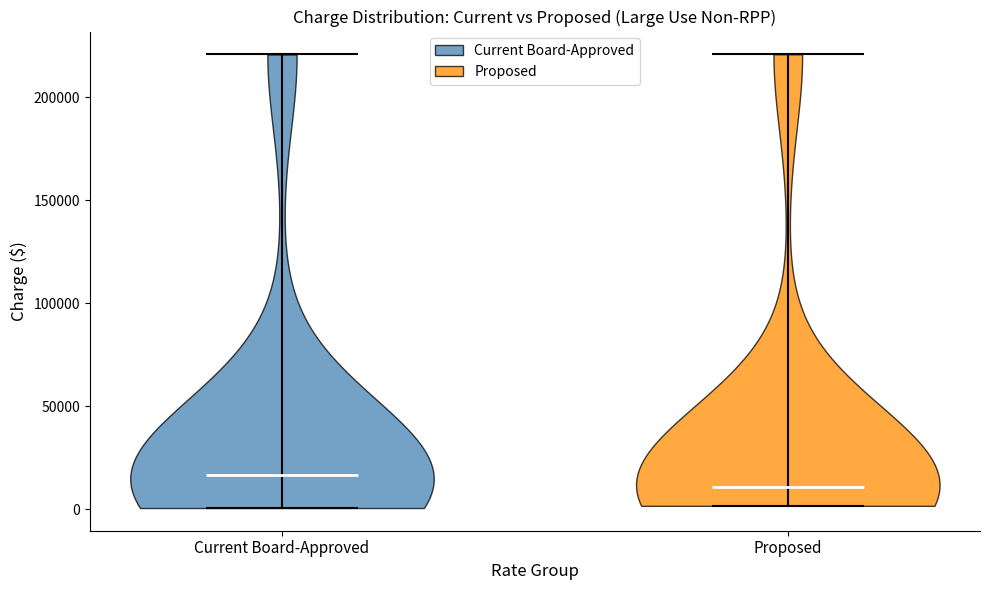

Reading left to right, read every violin against the y-axis: where its median line is, and the lowest and highest points it reaches. The values are not printed on the chart, so give them approximately, as read against the axis.

Current Board-Approved: median line 15000, lowest point 0, highest point 220000
Proposed: median line 10000, lowest point 0, highest point 220000